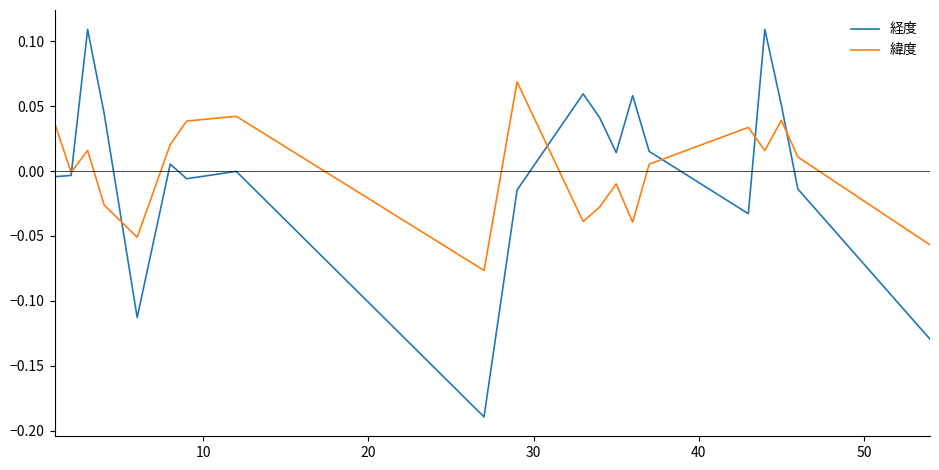

Which series has the widest spread of values?

経度